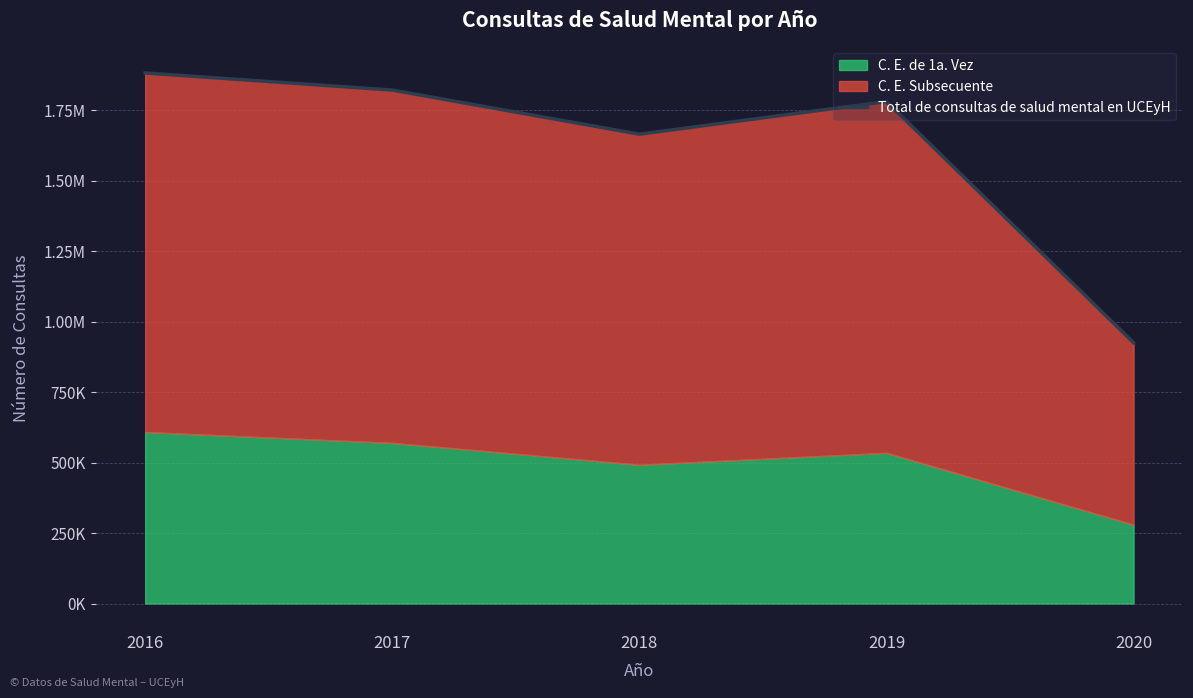

What is the difference between the maximum and minimum values?

956858